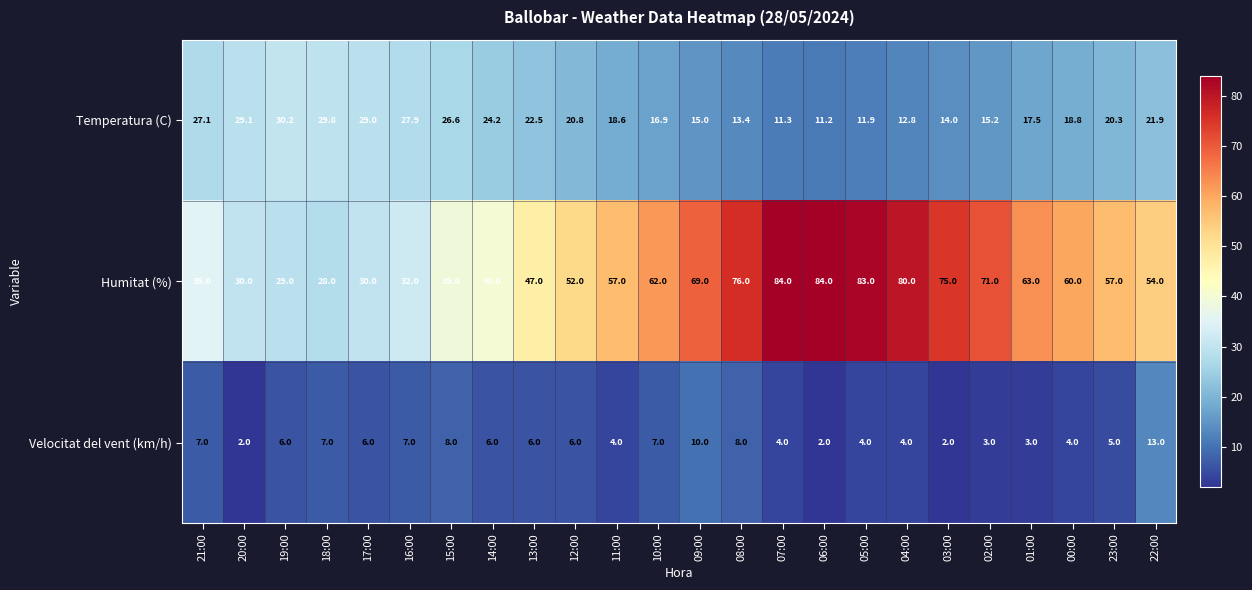

List the series in order of their peak value, lowest first.

Velocitat del vent (km/h), Temperatura (C), Humitat (%)